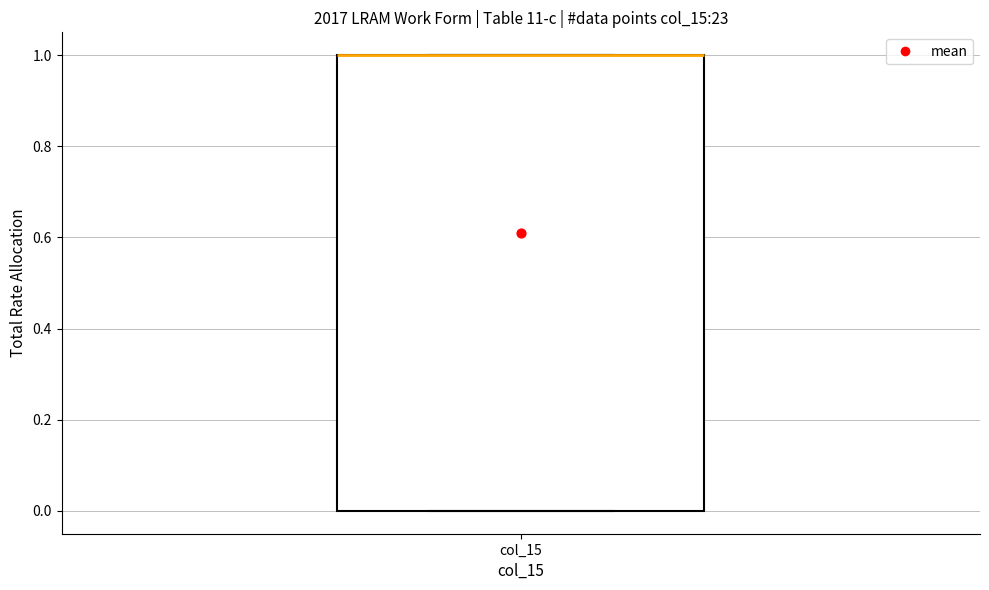

Transcribe this box plot: give where the median line is, the range the box spans, and where the two whiskers end, as read against the y-axis. The values are not printed on the chart, so give them approximately, as read against the axis.

median 1 (drawn on the box's upper edge), box 0 to 1, whiskers 0 to 1